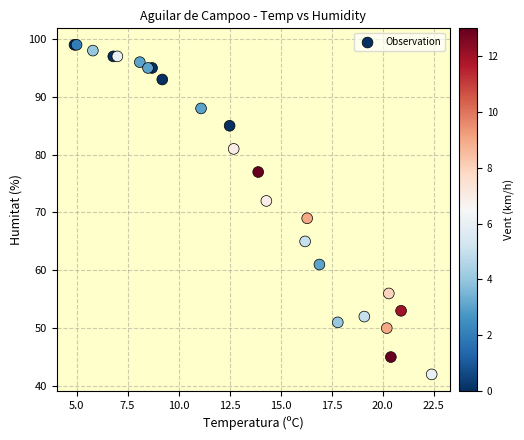

What Y value in the scatter plot is closest to 70?

69